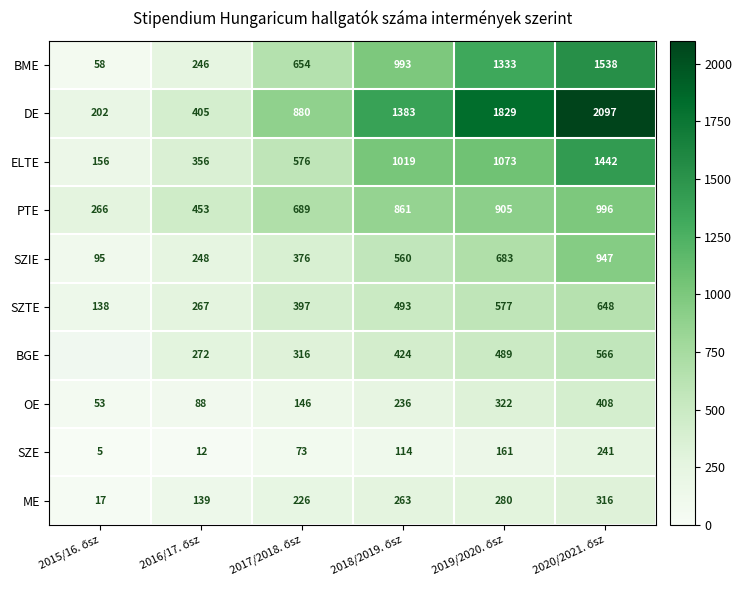

Count the BME values in the range 246 to 1333.

4